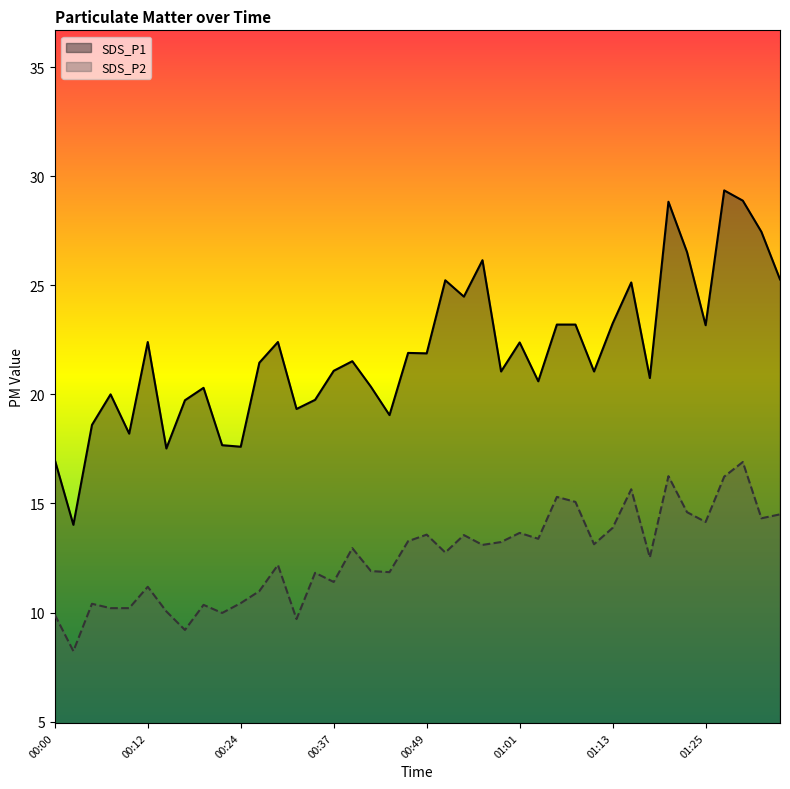

Is it true that SDS_P1 equals 21.1 at 00:59?

True